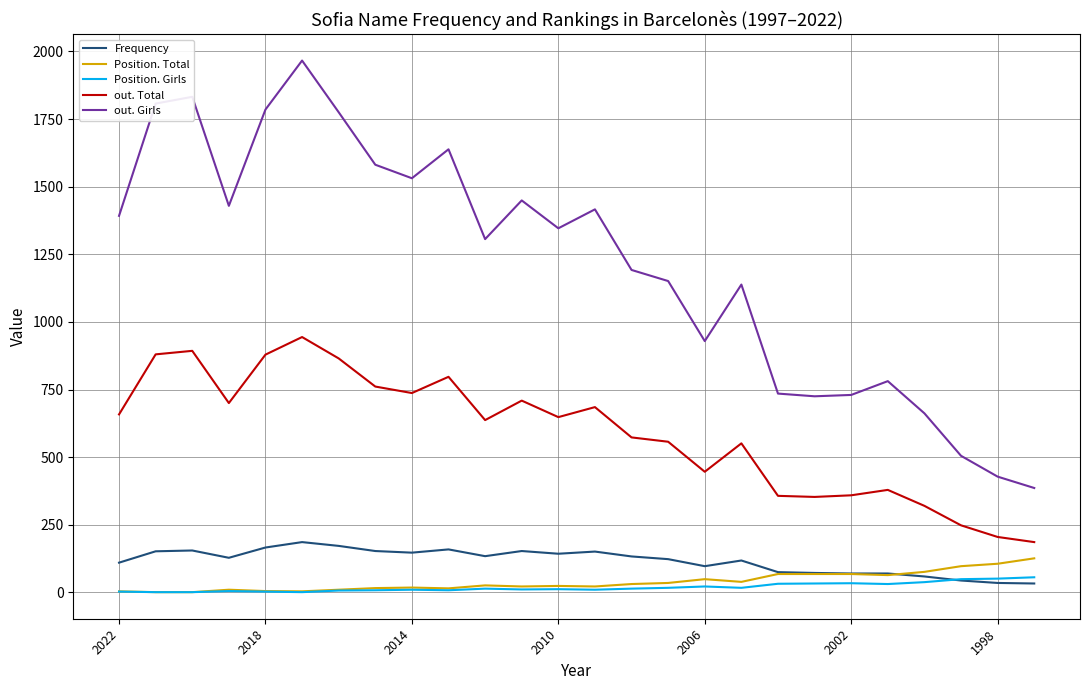

True or false: out. Girls and Position. Girls intersect in this chart.

False